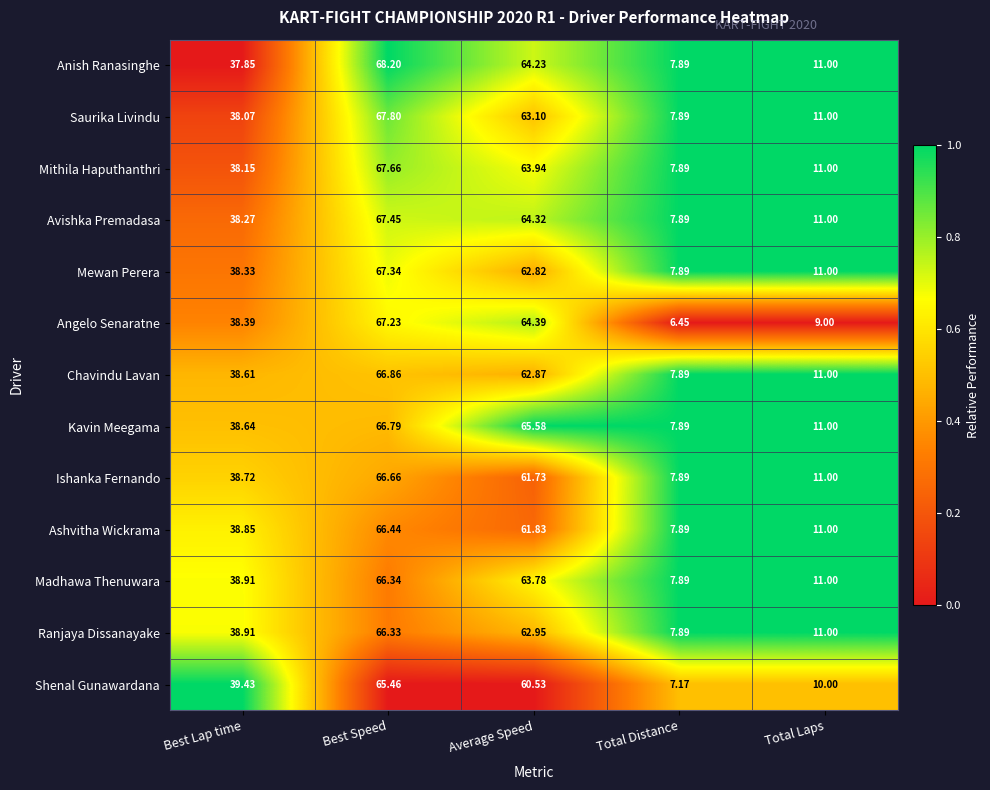

At which label is Kavin Meegama closest to 37?

Best Lap time